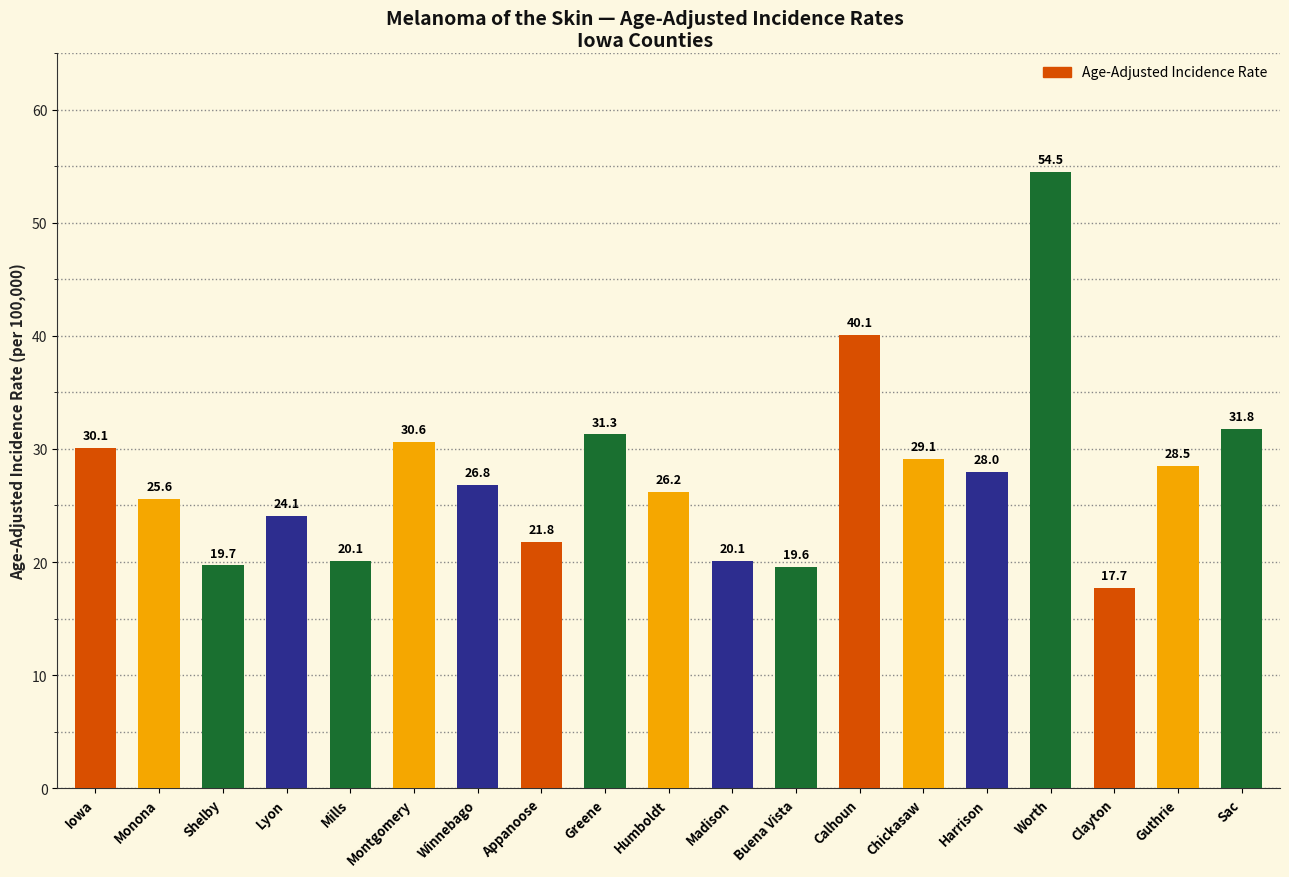

Between Worth and Winnebago, which is larger?

Worth